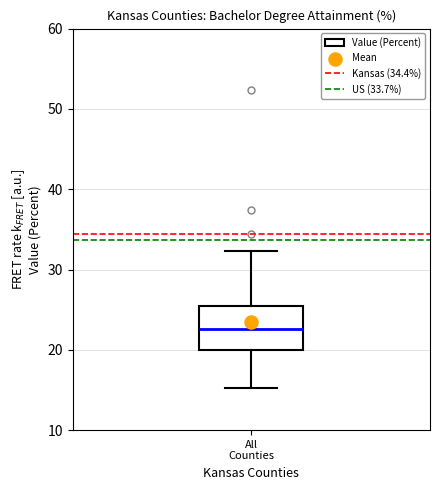

Read this box plot against the y-axis: the position of the median line, the range covered by the box, and the ends of both whiskers. The values are not printed on the chart, so give them approximately, as read against the axis.

median 23, box 20 to 26, whiskers 15 to 32